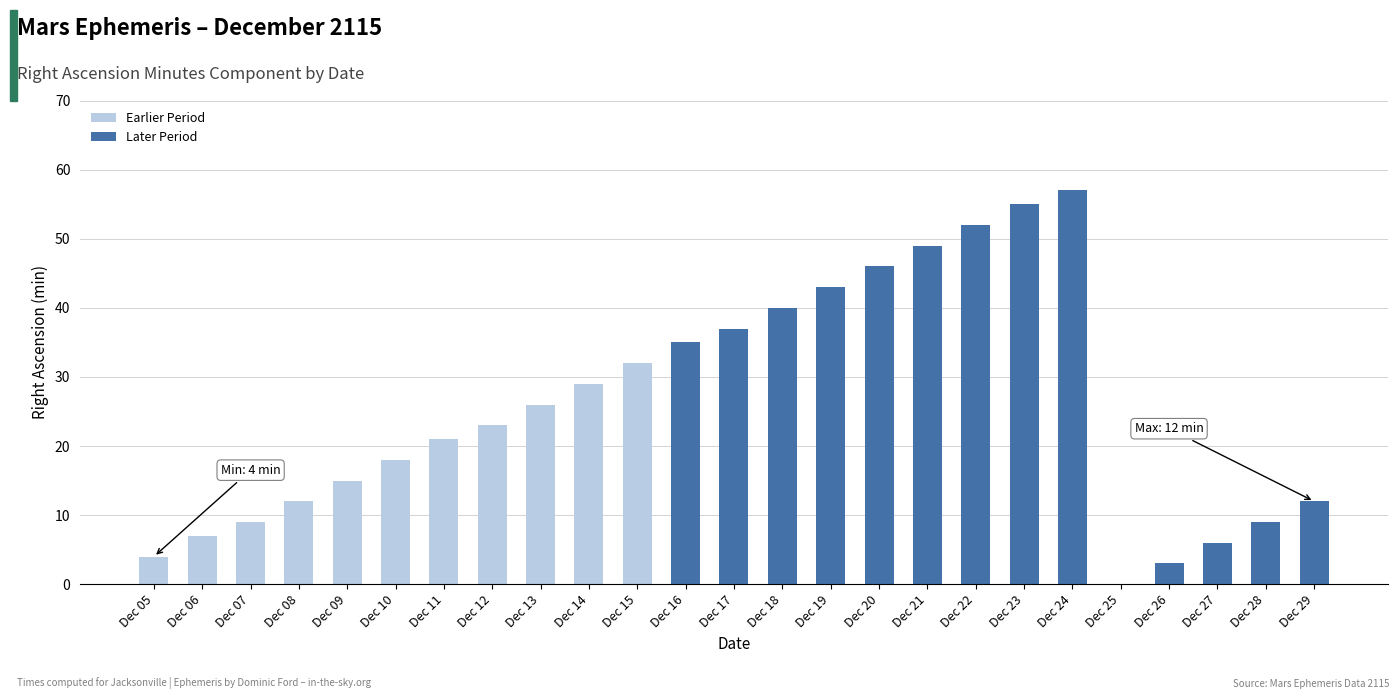

Rank the categories by value from lowest to highest.

Dec 25, Dec 26, Dec 05, Dec 27, Dec 06, Dec 07, Dec 28, Dec 08, Dec 29, Dec 09, Dec 10, Dec 11, Dec 12, Dec 13, Dec 14, Dec 15, Dec 16, Dec 17, Dec 18, Dec 19, Dec 20, Dec 21, Dec 22, Dec 23, Dec 24